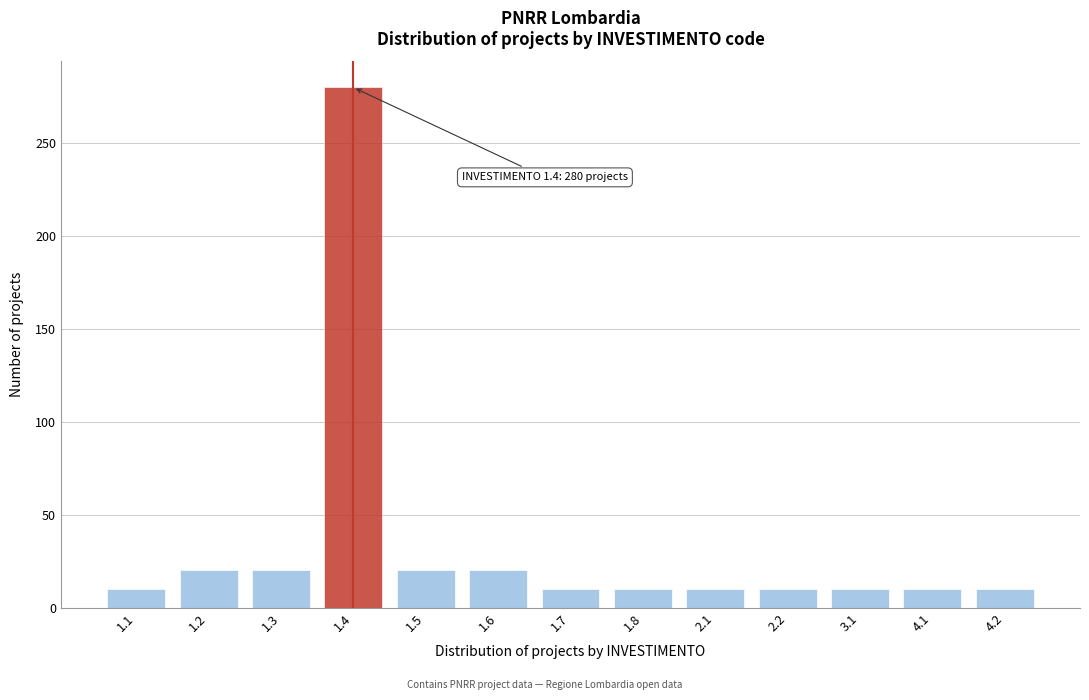

Reading left to right, extract all data points from this chart.

1.1=10	1.2=20	1.3=20	1.4=280	1.5=20	1.6=20	1.7=10	1.8=10	2.1=10	2.2=10	3.1=10	4.1=10	4.2=10